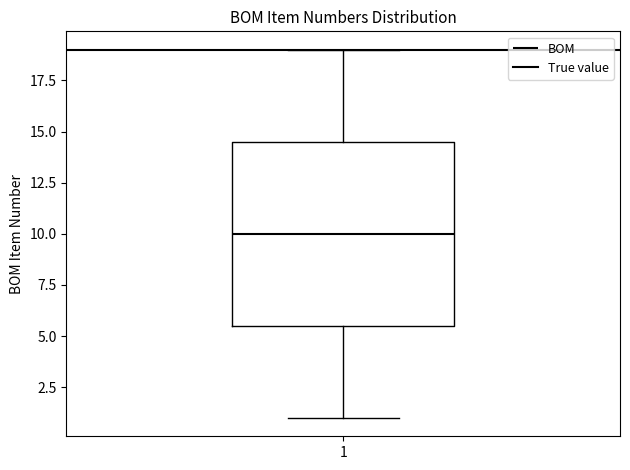

Transcribe this box plot: give where the median line is, the range the box spans, and where the two whiskers end, as read against the y-axis. The values are not printed on the chart, so give them approximately, as read against the axis.

median 10.0, box 5.5 to 14.5, whiskers 1.0 to 19.0